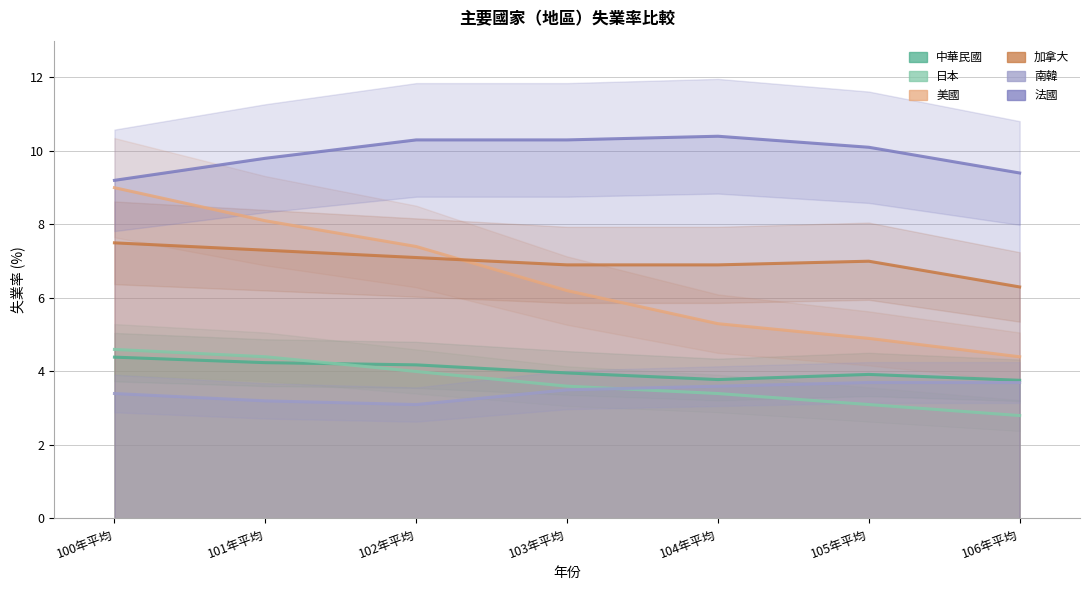

At which category does the chart reach its peak across all series?

104年平均